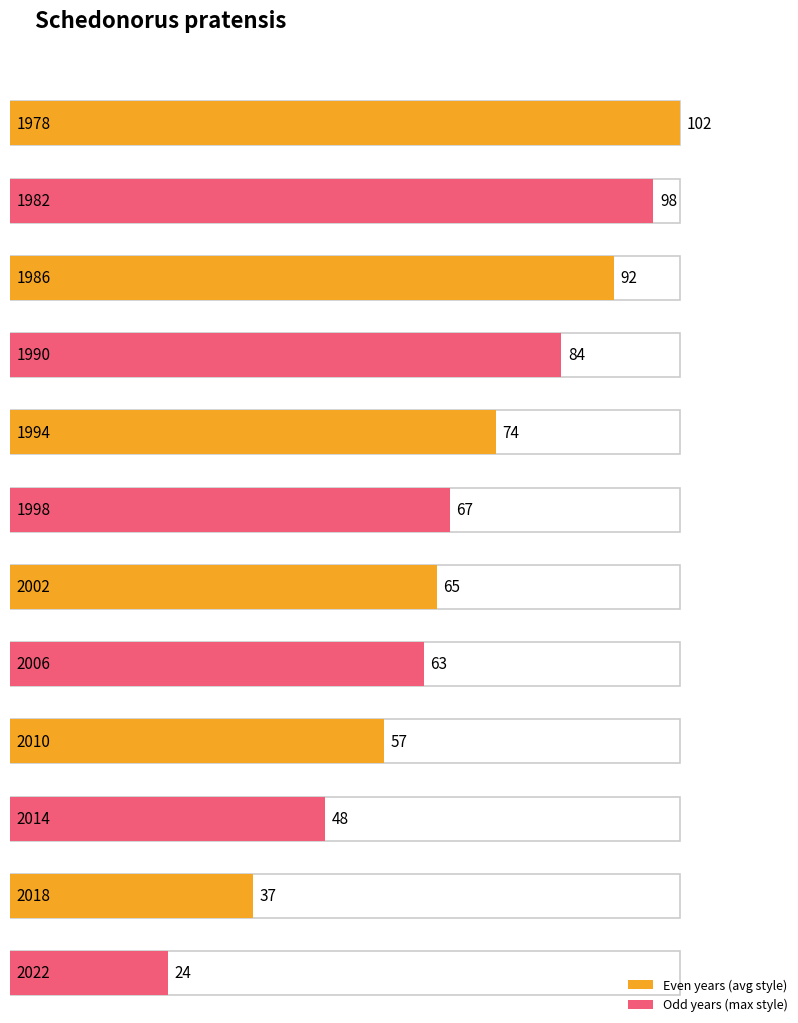

What is the change in value from 1978 to 2014?

-54